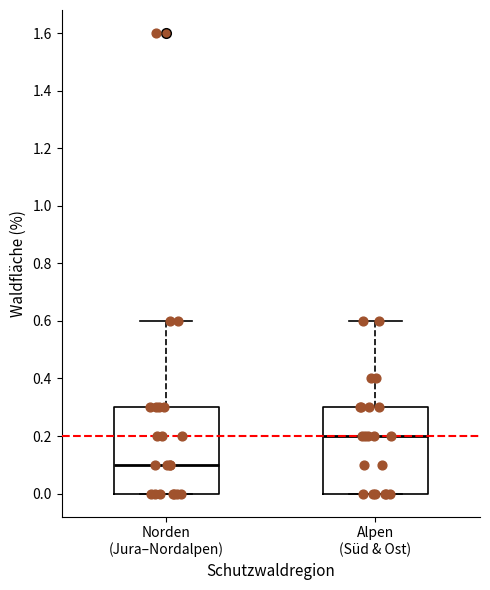

Where is the upper edge of the box for Alpen (Süd & Ost) on the y-axis? The values are not printed on the chart, so give them approximately, as read against the axis.

0.3